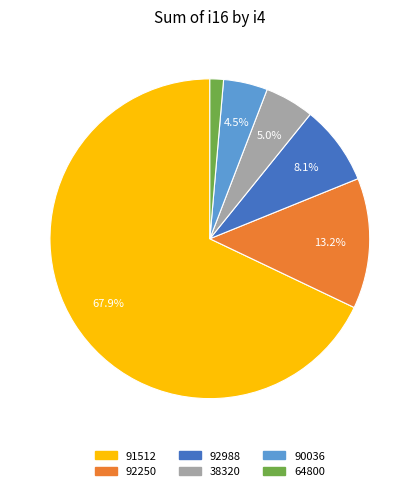

What is the smallest slice in the pie chart?

64800